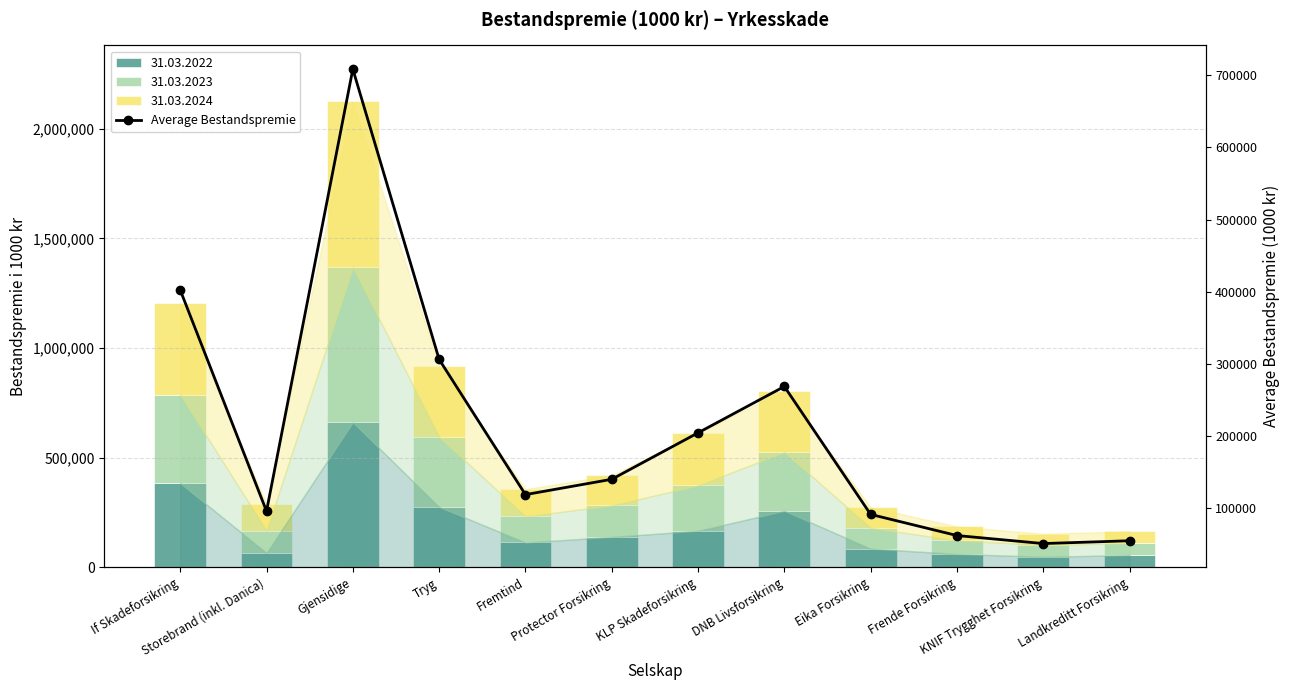

Between Gjensidige and DNB Livsforsikring, which is larger?

Gjensidige